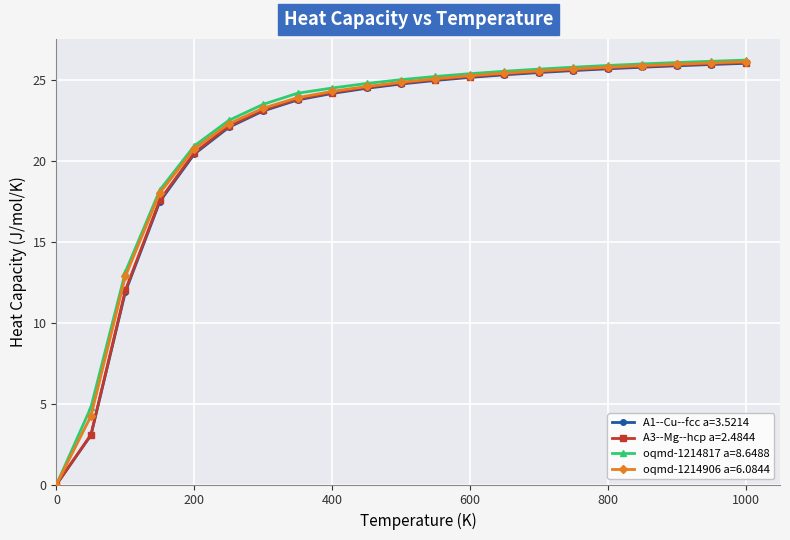

At how many categories does at least one series exceed 6?

19